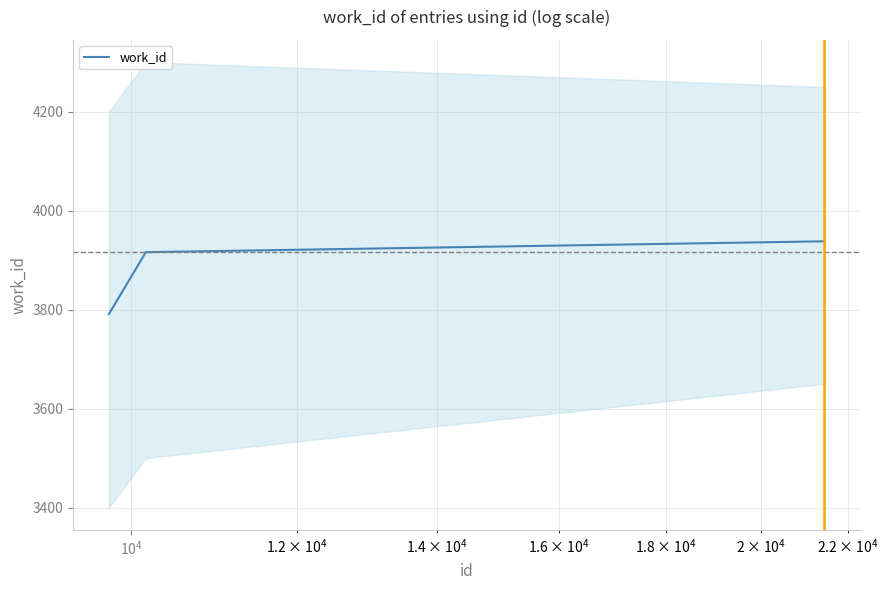

What is the highest value of the work_id series?

3938